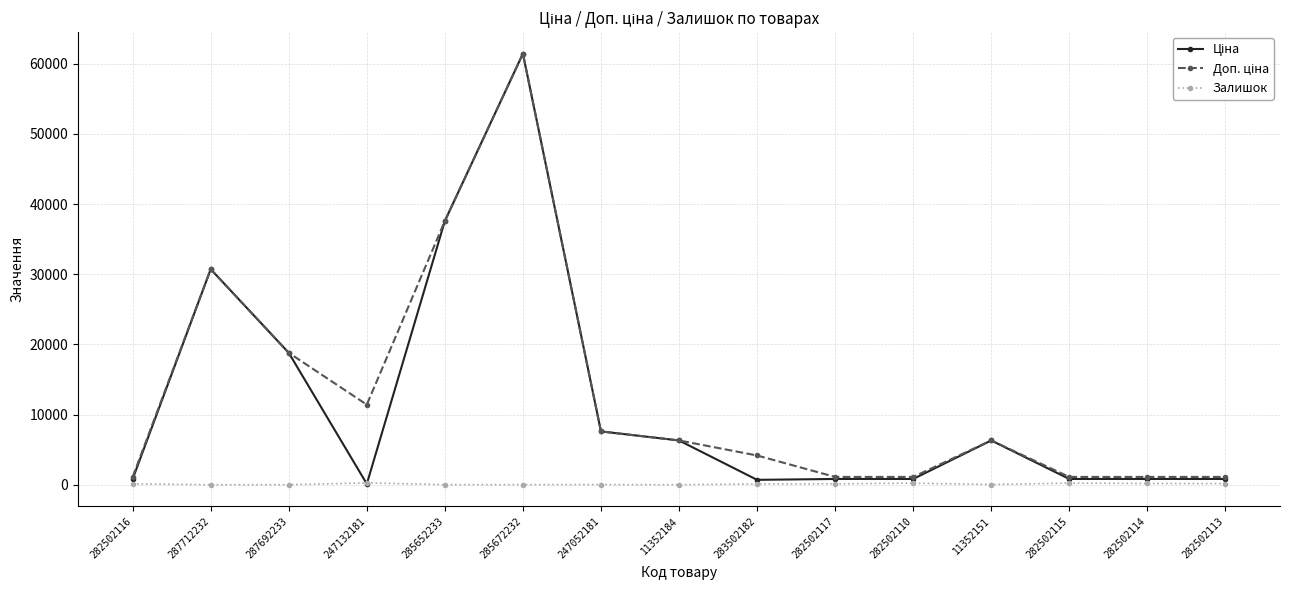

What is the average value of the Залишок series?

99.0